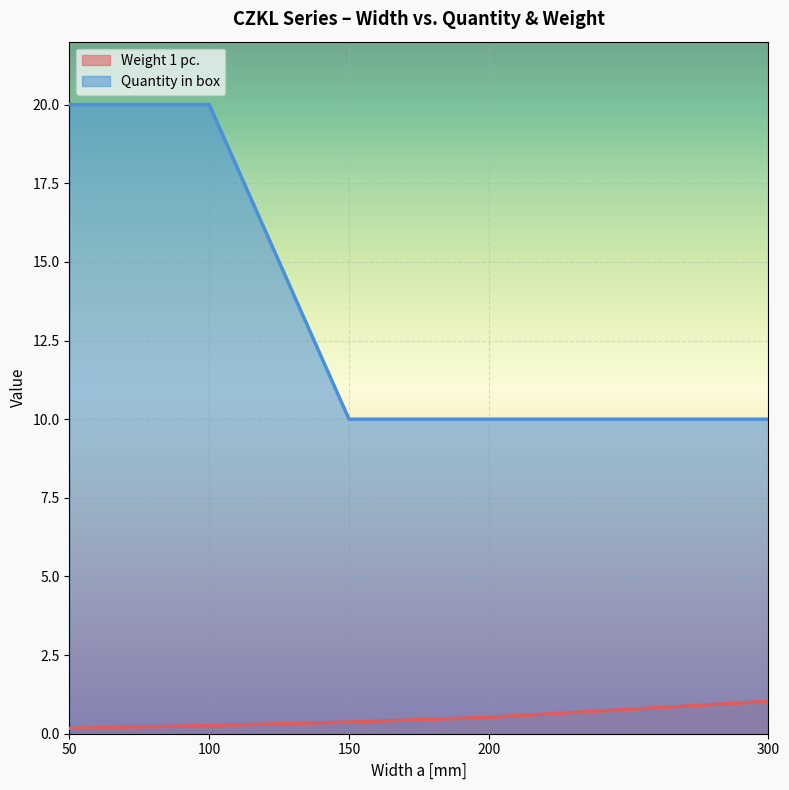

Where is Weight 1 pc. nearest to the value 0?

50